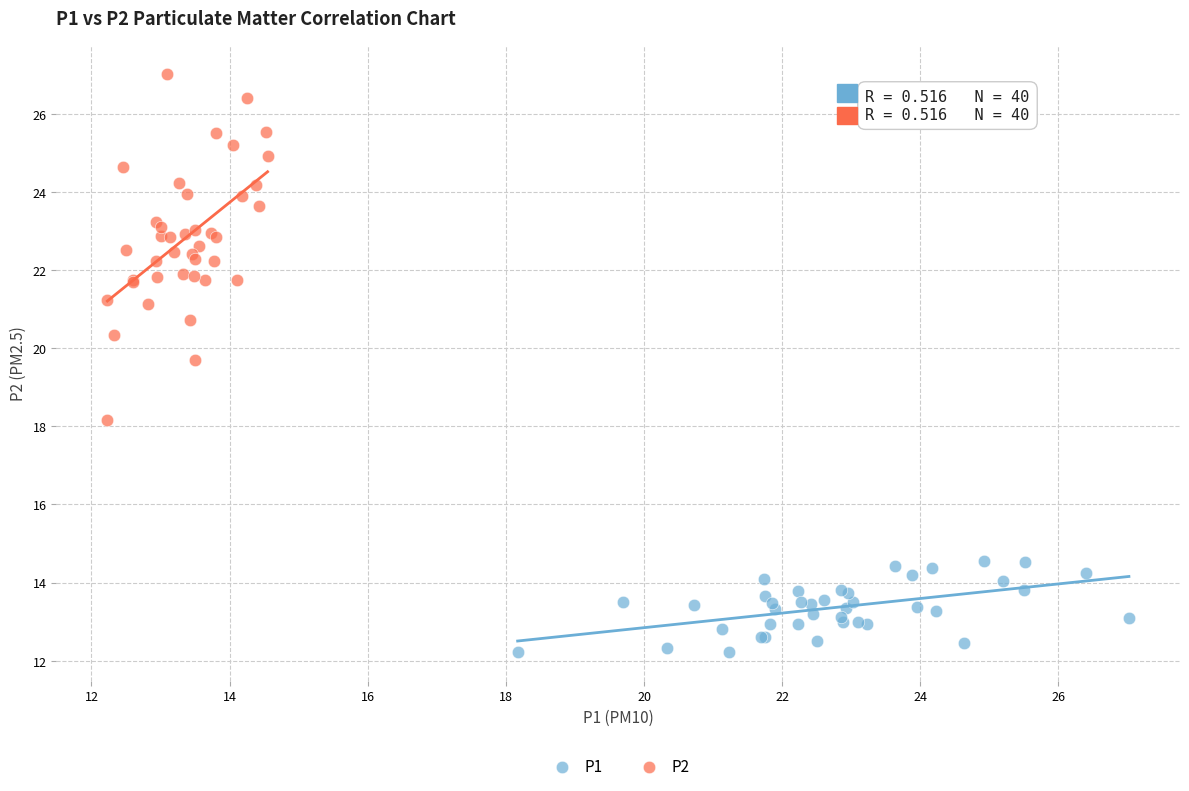

Which series contains the highest Y value?

P2